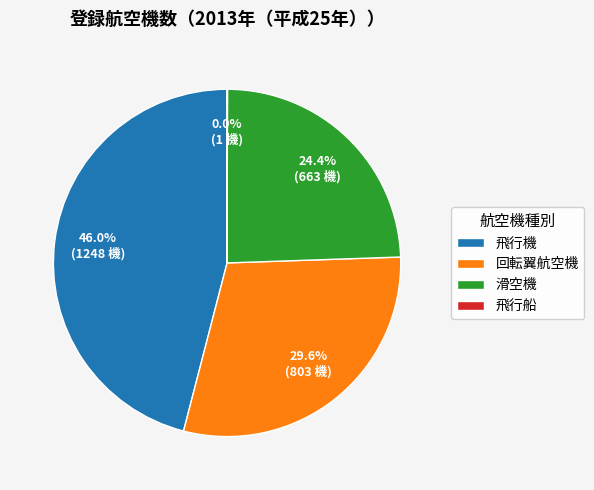

Does 飛行機 represent more than half of the total?

No